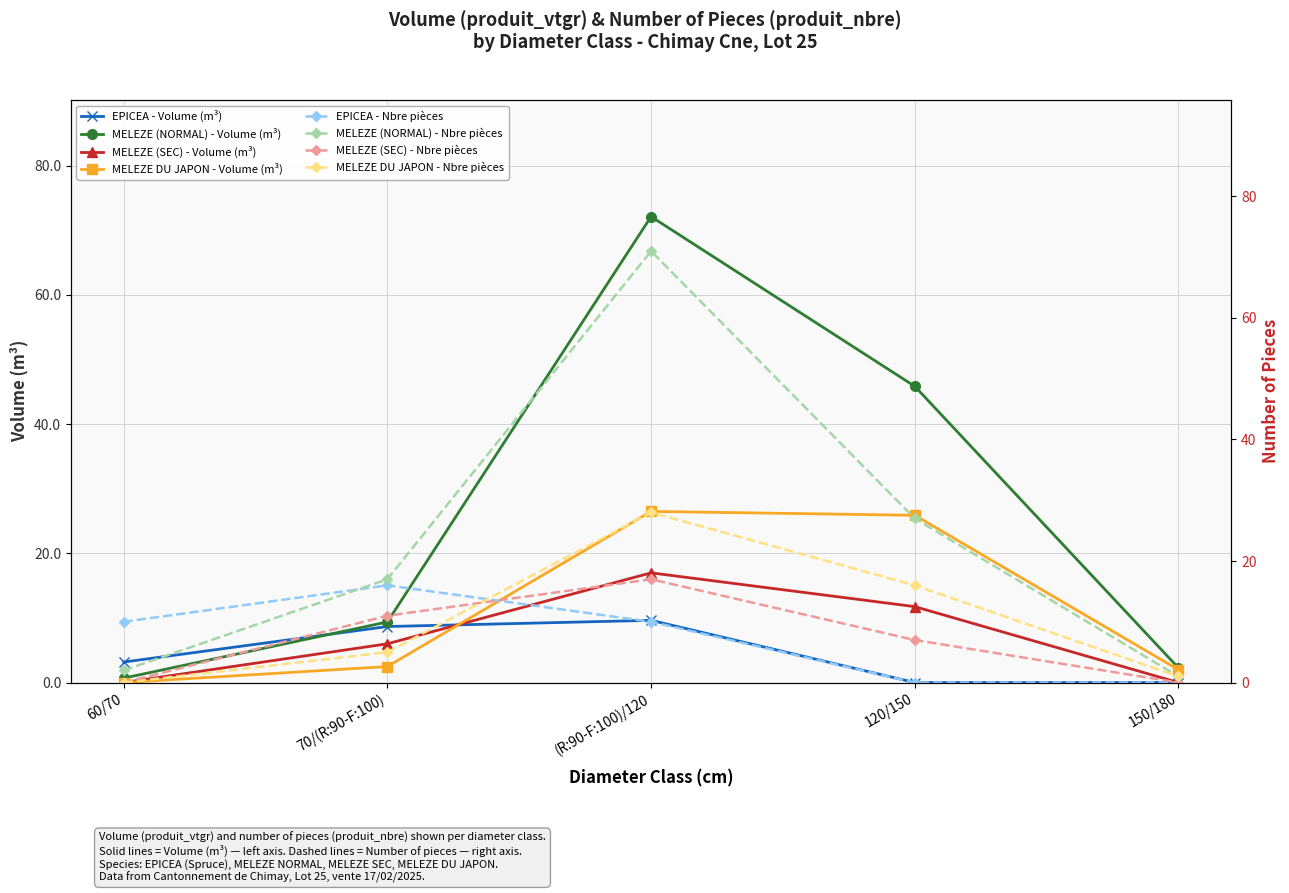

What is the highest value of the MELEZE DU JAPON series?

26.5